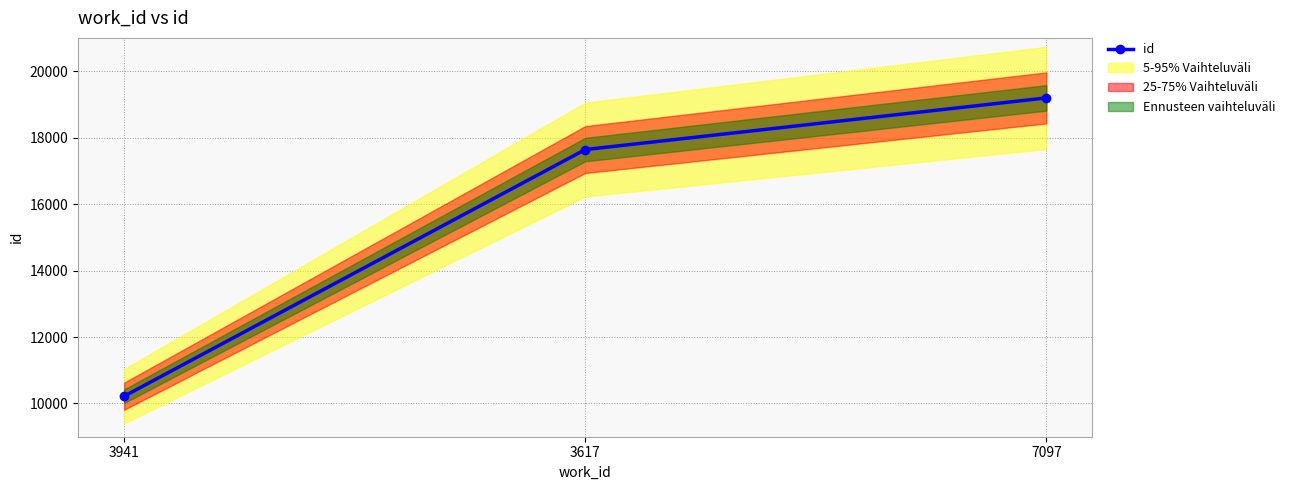

What is the change in value from 3941 to 7097?

+8975